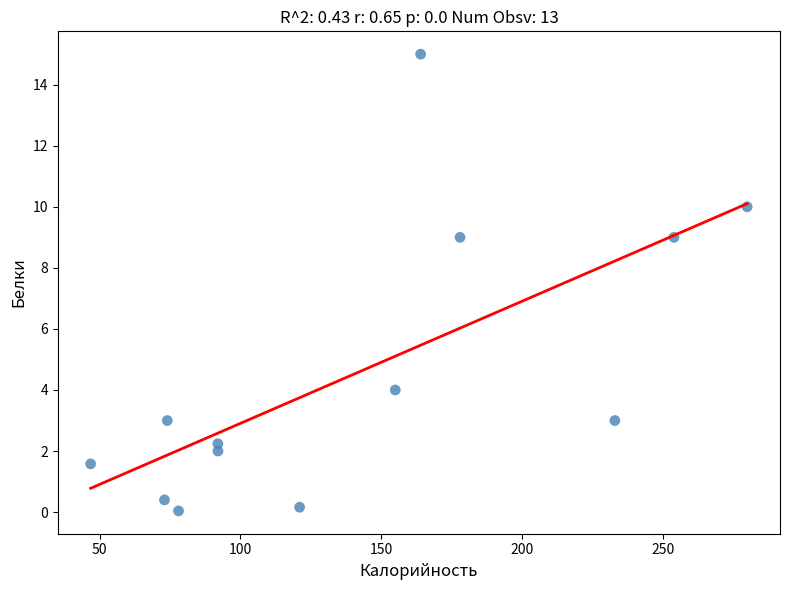

What is the range of X values (max minus min)?

233.2